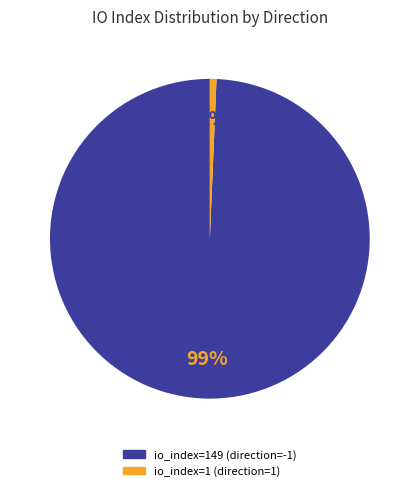

How many slices are in this pie chart?

2